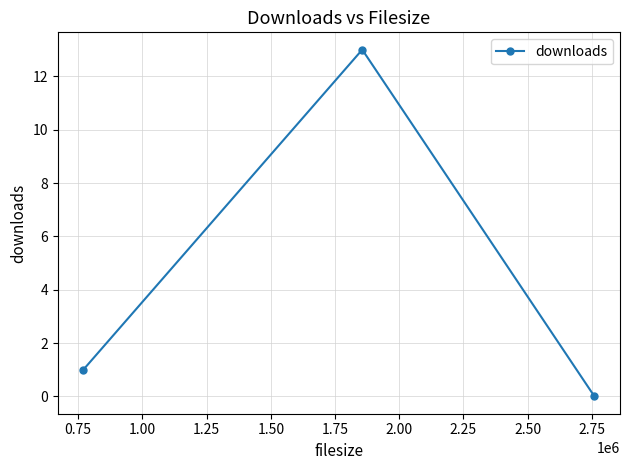

What is the greatest value displayed?

13